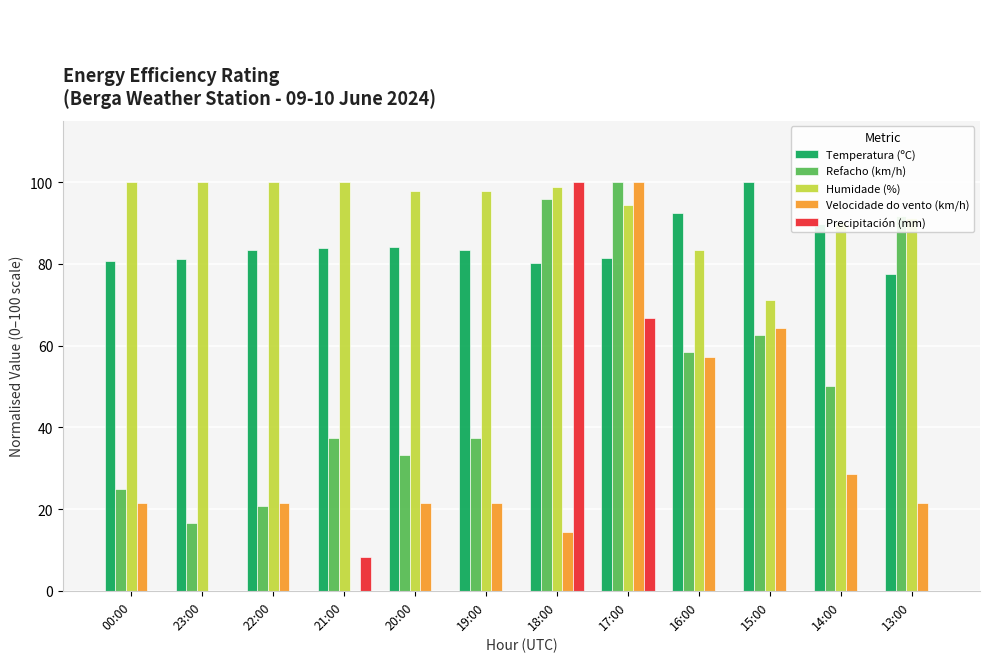

At which category is the sum across all series the highest?

17:00